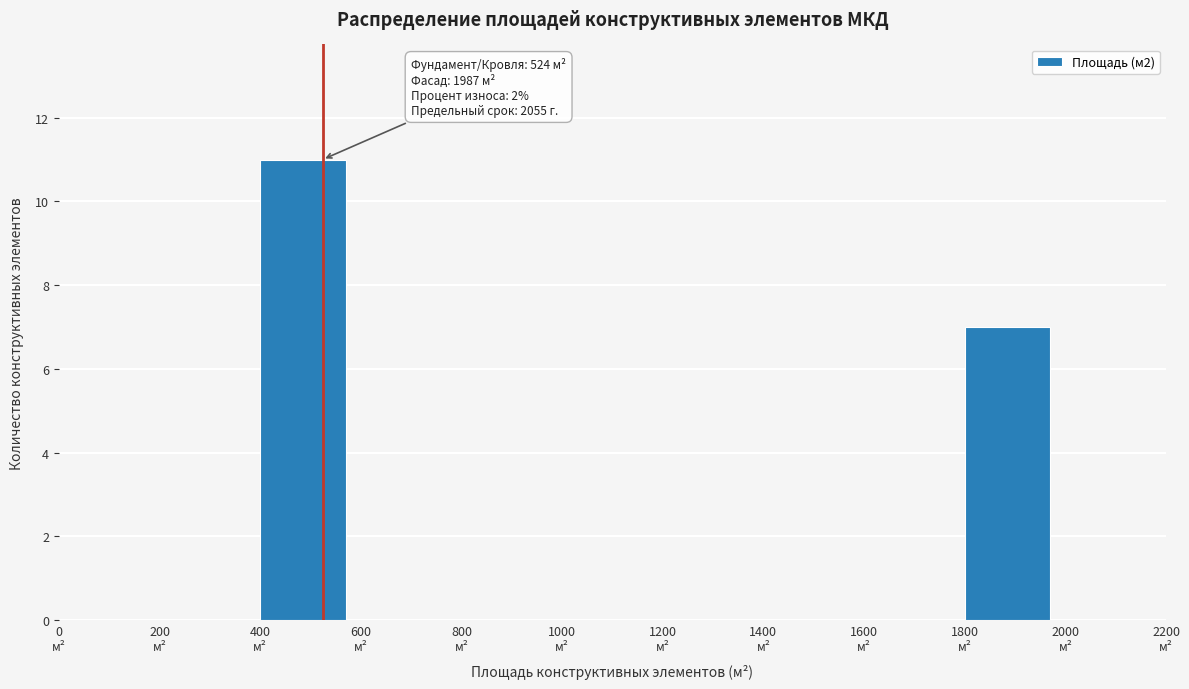

Over which range of the x-axis is the bar tallest?

400 to 600